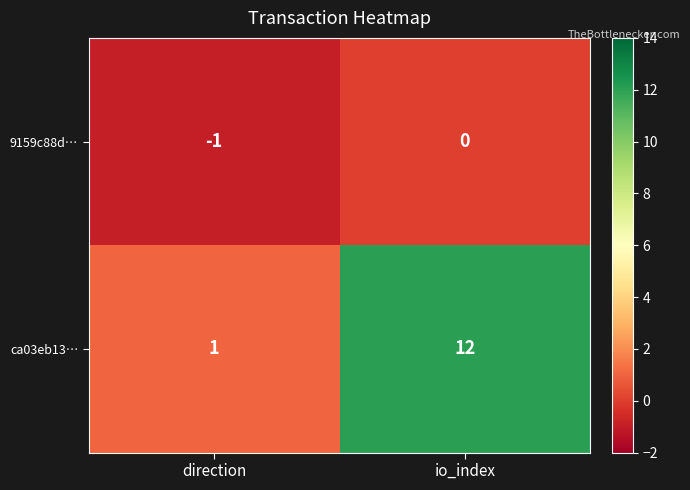

At direction, list the series in order from smallest to largest.

9159c88d…, ca03eb13…